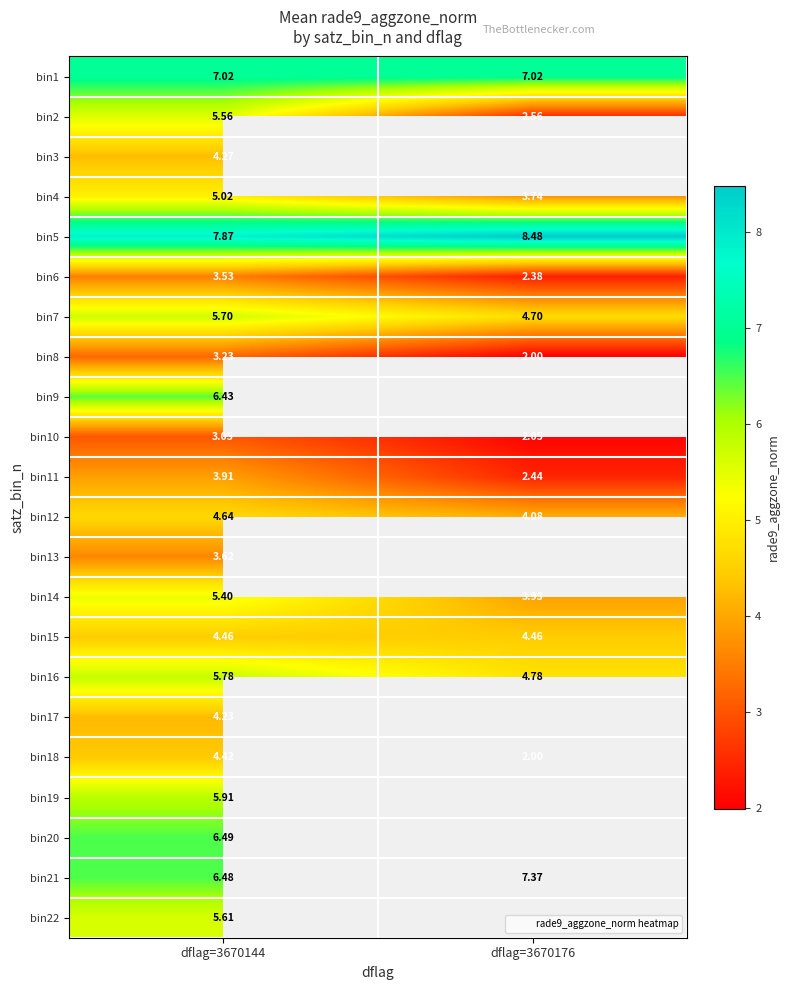

What is the average value of the bin5 series?

8.2